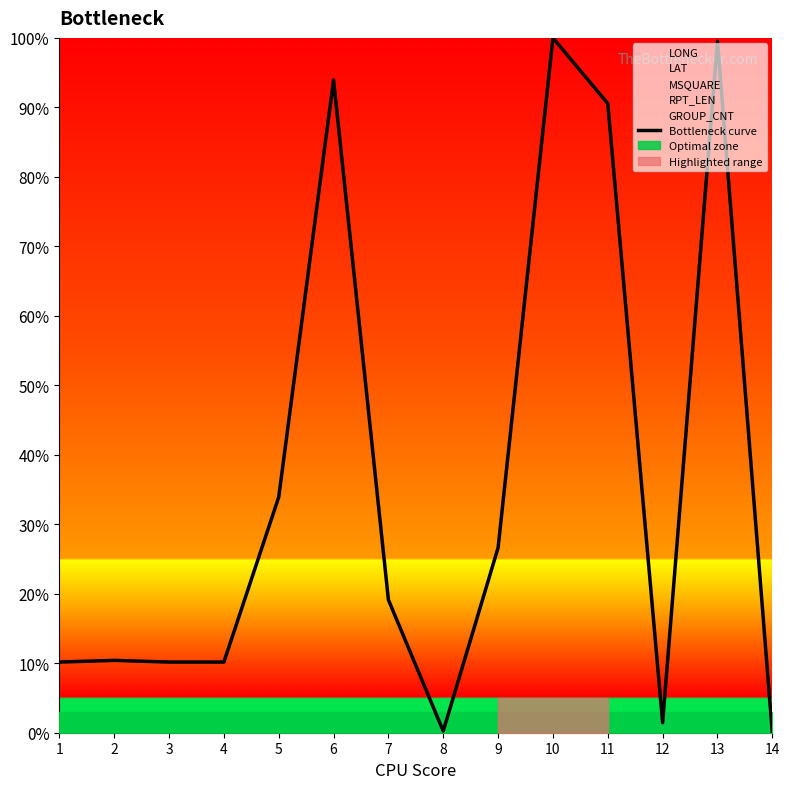

What is the difference between the second highest and minimum values?

99.5